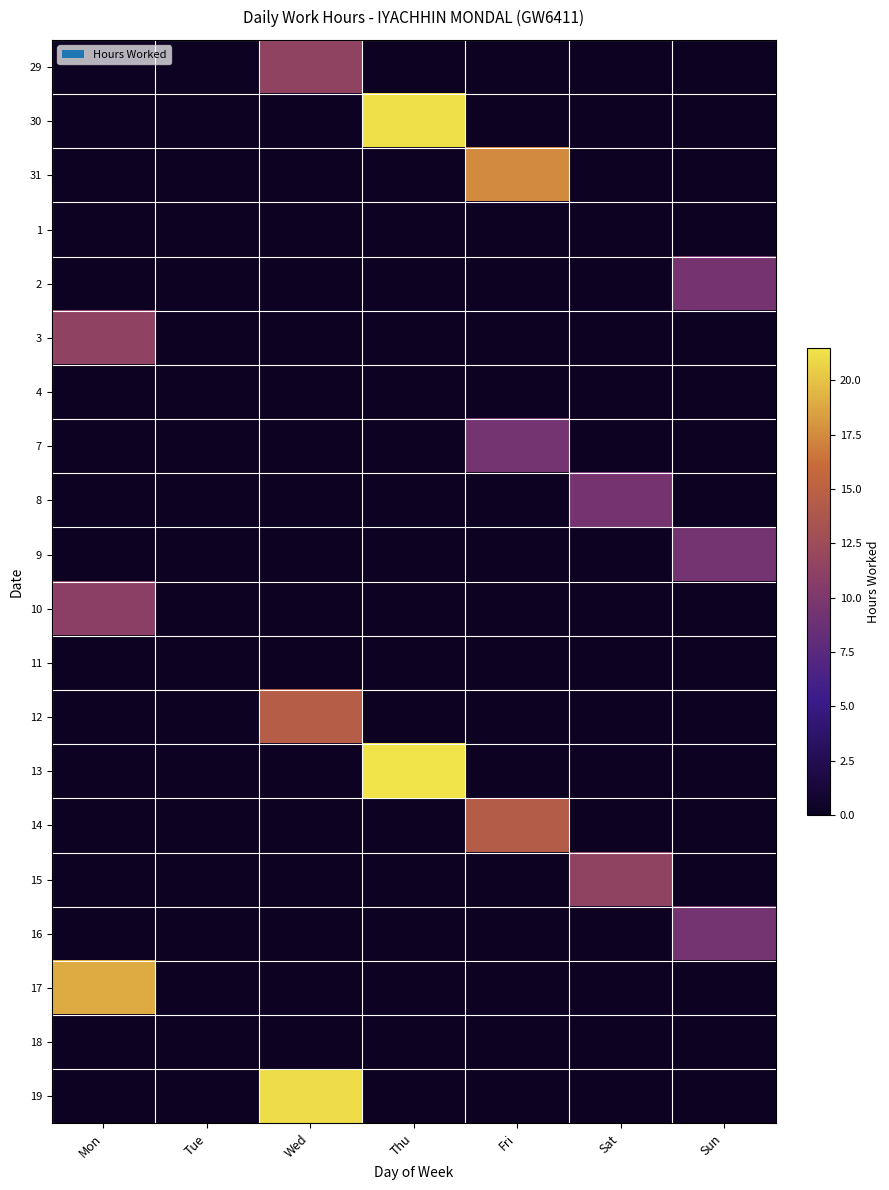

Reading left to right, what are all the values shown in this chart?

29: Mon=0.0	Tue=0.0	Wed=11.4	Thu=0.0	Fri=0.0	Sat=0.0	Sun=0.0
30: Mon=0.0	Tue=0.0	Wed=0.0	Thu=21.3	Fri=0.0	Sat=0.0	Sun=0.0
31: Mon=0.0	Tue=0.0	Wed=0.0	Thu=0.0	Fri=17.5	Sat=0.0	Sun=0.0
1: Mon=0.0	Tue=0.0	Wed=0.0	Thu=0.0	Fri=0.0	Sat=0.0	Sun=0.0
2: Mon=0.0	Tue=0.0	Wed=0.0	Thu=0.0	Fri=0.0	Sat=0.0	Sun=9.4
3: Mon=11.4	Tue=0.0	Wed=0.0	Thu=0.0	Fri=0.0	Sat=0.0	Sun=0.0
4: Mon=0.0	Tue=0.0	Wed=0.0	Thu=0.0	Fri=0.0	Sat=0.0	Sun=0.0
7: Mon=0.0	Tue=0.0	Wed=0.0	Thu=0.0	Fri=9.4	Sat=0.0	Sun=0.0
8: Mon=0.0	Tue=0.0	Wed=0.0	Thu=0.0	Fri=0.0	Sat=9.4	Sun=0.0
9: Mon=0.0	Tue=0.0	Wed=0.0	Thu=0.0	Fri=0.0	Sat=0.0	Sun=9.4
10: Mon=11.0	Tue=0.0	Wed=0.0	Thu=0.0	Fri=0.0	Sat=0.0	Sun=0.0
11: Mon=0.0	Tue=0.0	Wed=0.0	Thu=0.0	Fri=0.0	Sat=0.0	Sun=0.0
12: Mon=0.0	Tue=0.0	Wed=14.6	Thu=0.0	Fri=0.0	Sat=0.0	Sun=0.0
13: Mon=0.0	Tue=0.0	Wed=0.0	Thu=21.5	Fri=0.0	Sat=0.0	Sun=0.0
14: Mon=0.0	Tue=0.0	Wed=0.0	Thu=0.0	Fri=14.4	Sat=0.0	Sun=0.0
15: Mon=0.0	Tue=0.0	Wed=0.0	Thu=0.0	Fri=0.0	Sat=11.4	Sun=0.0
16: Mon=0.0	Tue=0.0	Wed=0.0	Thu=0.0	Fri=0.0	Sat=0.0	Sun=9.3
17: Mon=18.9	Tue=0.0	Wed=0.0	Thu=0.0	Fri=0.0	Sat=0.0	Sun=0.0
18: Mon=0.0	Tue=0.0	Wed=0.0	Thu=0.0	Fri=0.0	Sat=0.0	Sun=0.0
19: Mon=0.0	Tue=0.0	Wed=21.1	Thu=0.0	Fri=0.0	Sat=0.0	Sun=0.0